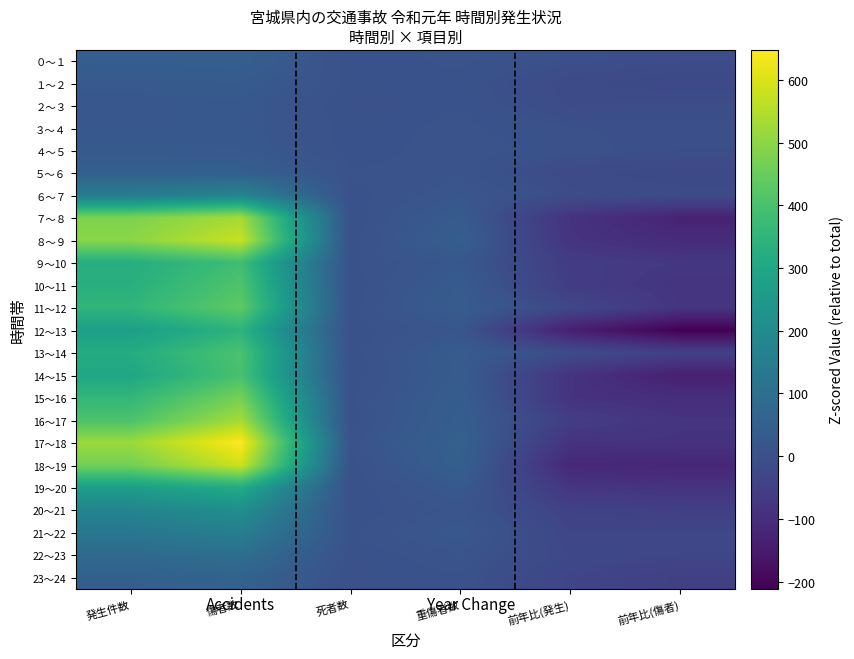

Which series has the largest total across all categories?

17～18